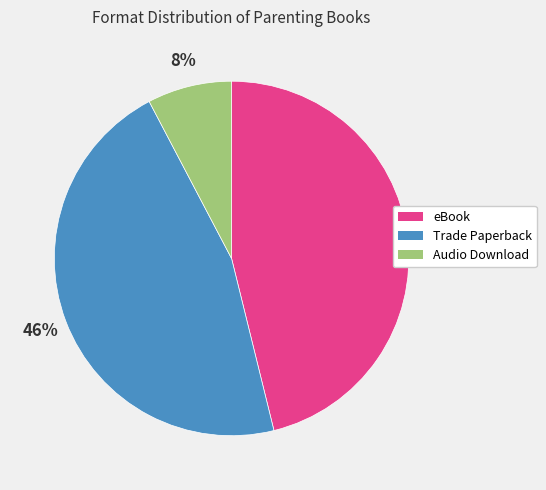

The Audio Download slice represents 21% of the pie. True or false?

False